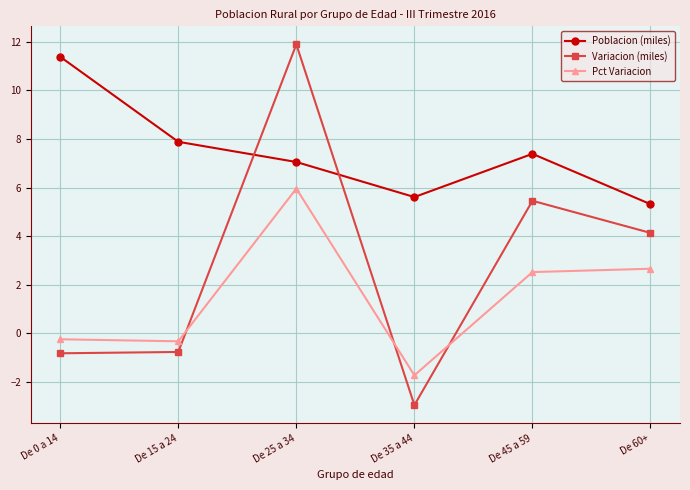

Rank the series by their average value, from lowest to highest.

Pct Variacion, Variacion (miles), Poblacion (miles)